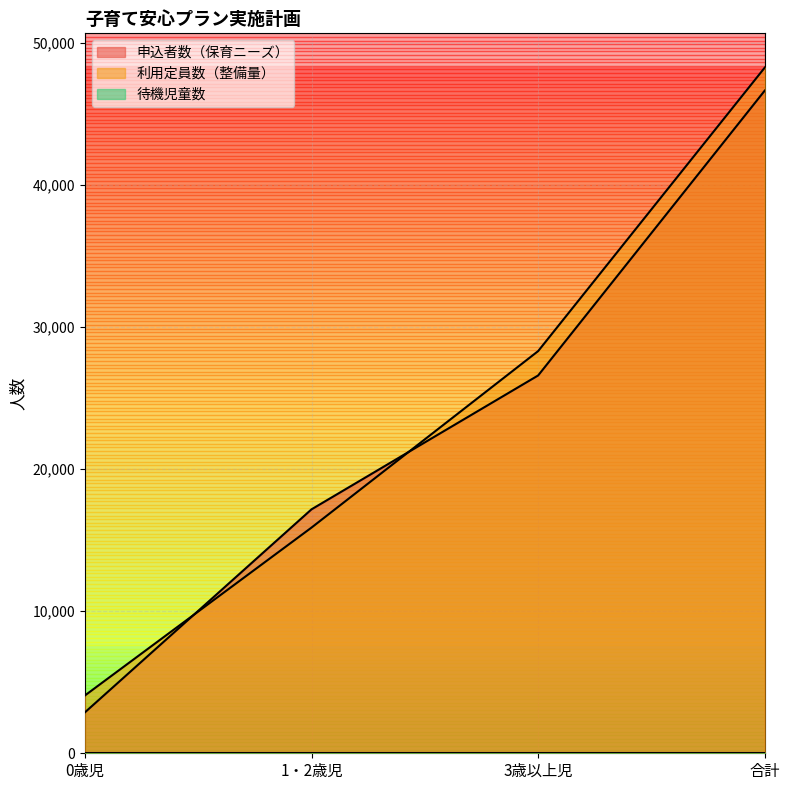

Which category has the lowest value across all series?

0歳児